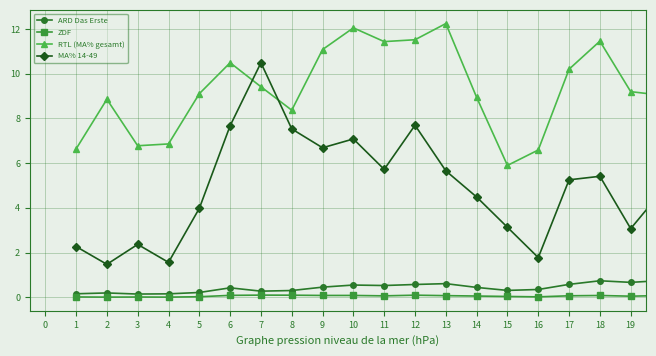

In MA% 14-49, how many points are lower than both neighbors (excluding endpoints)?

6